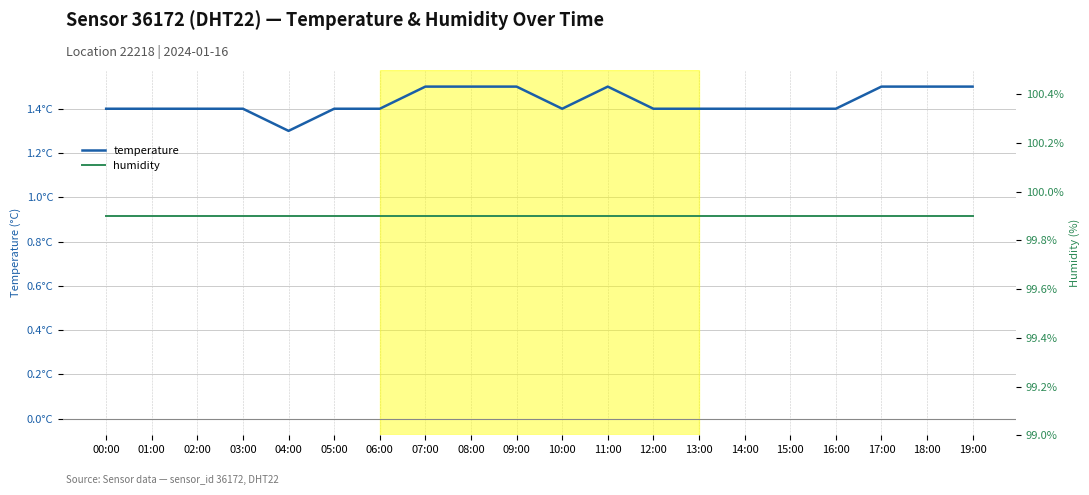

At how many categories does at least one series exceed 86?

20